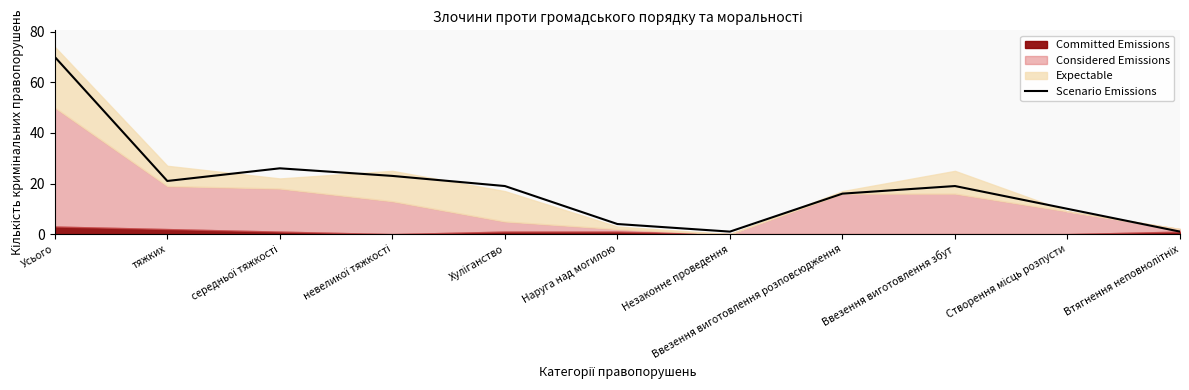

At which label does the data first exceed 19?

Усього